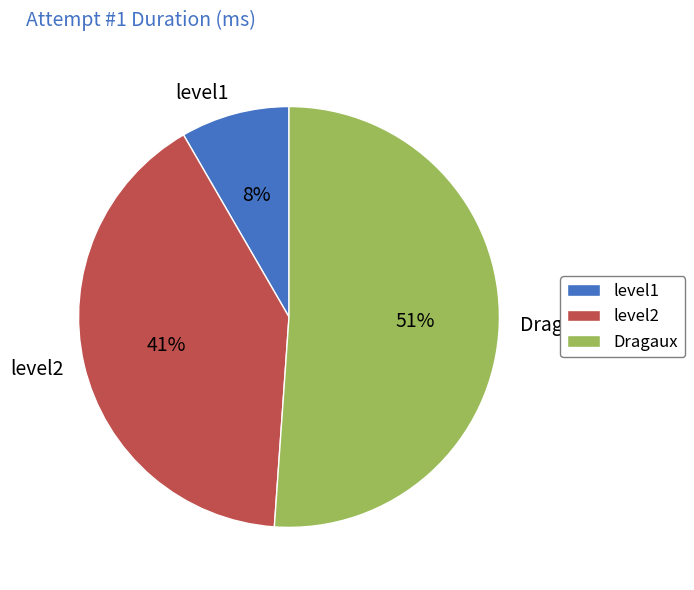

True or false: Dragaux accounts for 51% of the total.

True